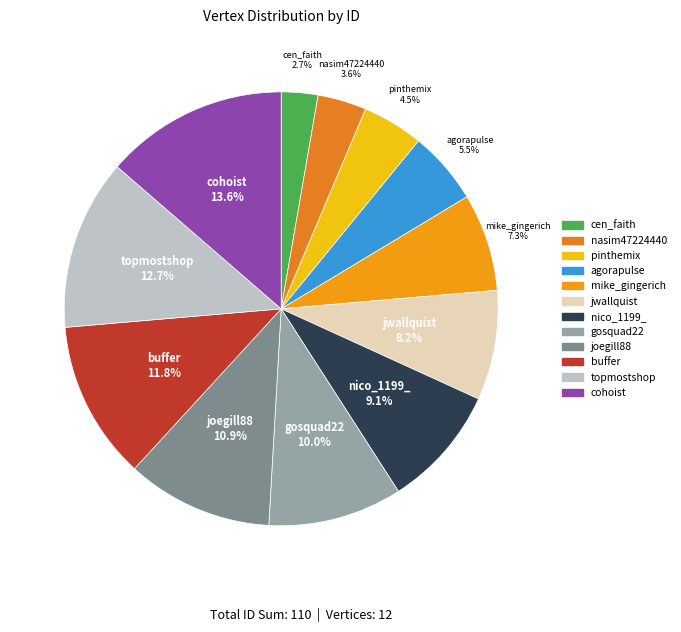

The agorapulse slice represents 1% of the pie. True or false?

False